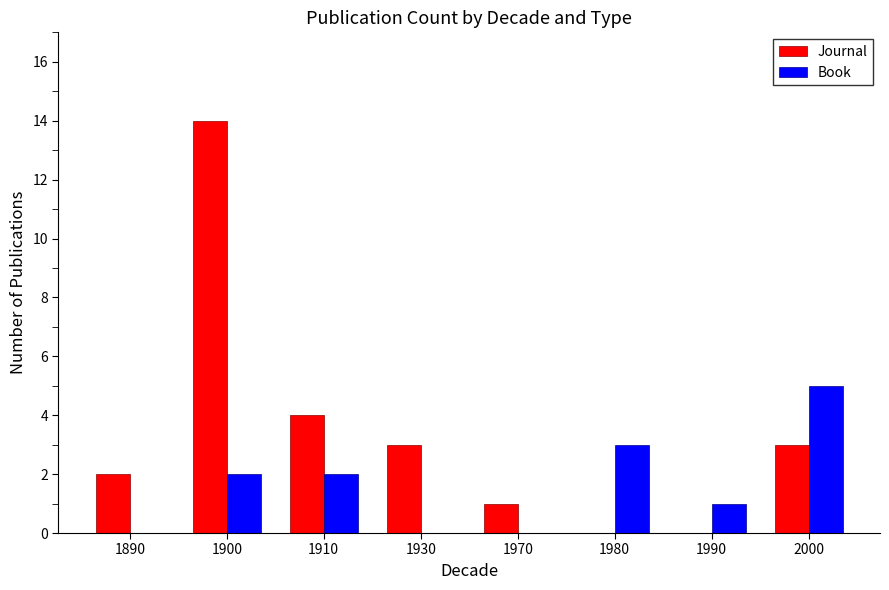

Which series has the largest total across all categories?

Journal